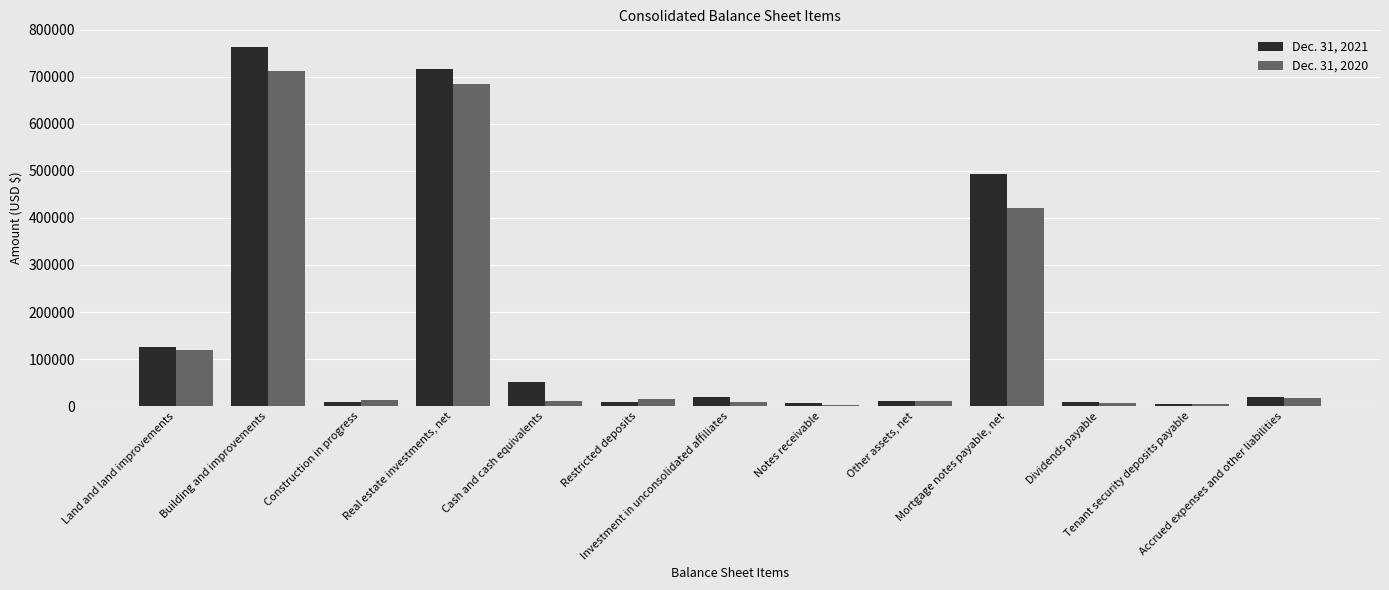

The Dec. 31, 2021 series shows 460767 at Building and improvements. True or false?

False